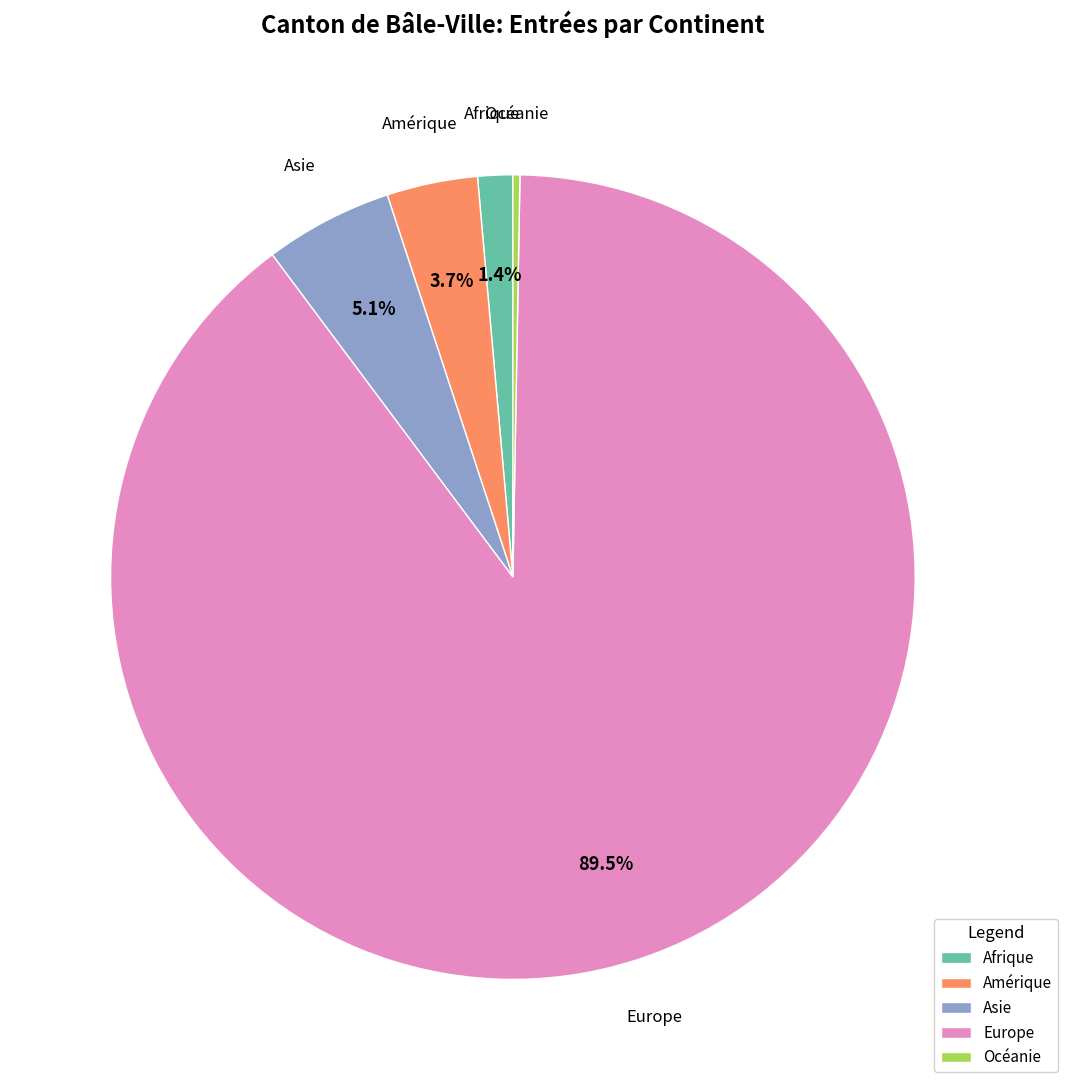

Count the number of slices in the pie.

5